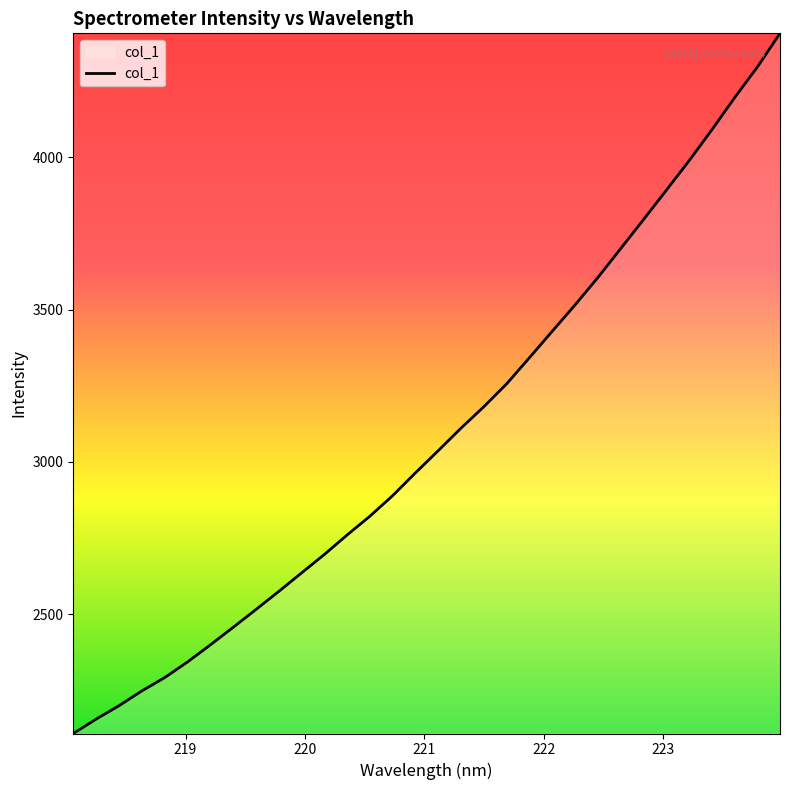

What is the greatest value displayed?

4407.5